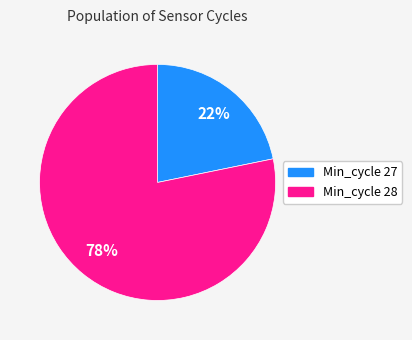

Which category accounts for the majority?

Min_cycle 28